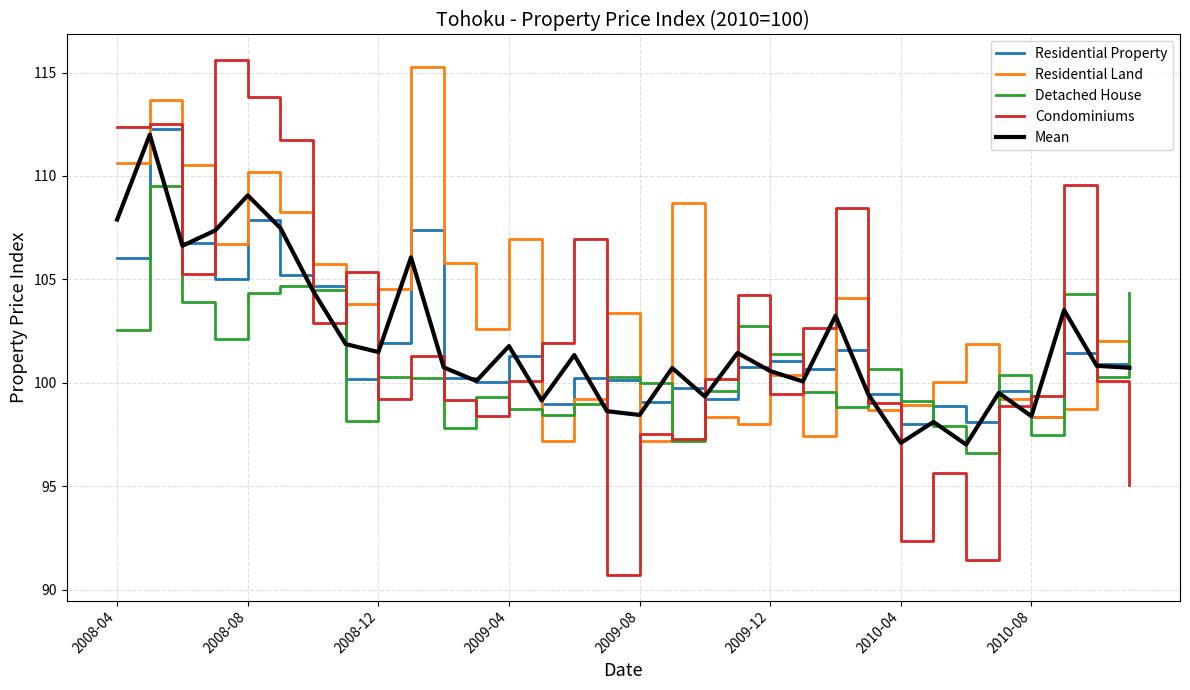

What is the smallest value displayed?

90.7